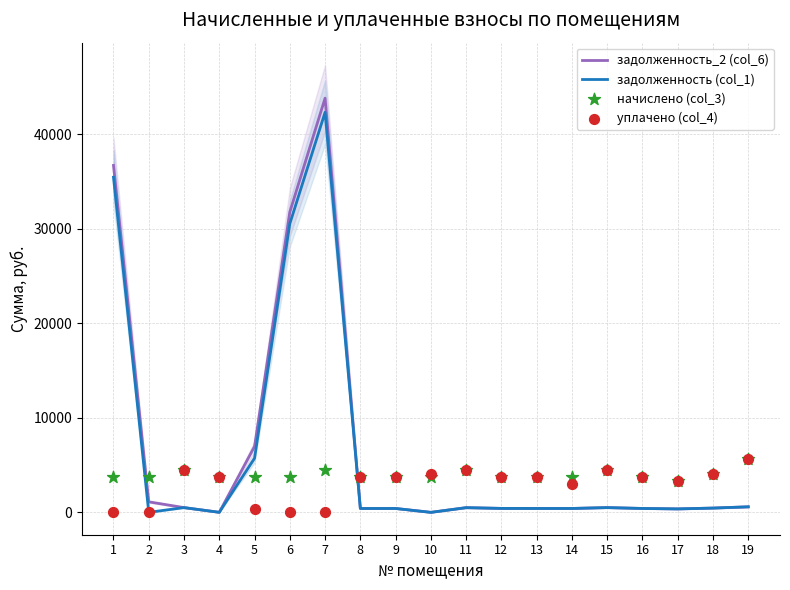

Which series reaches the minimum Y coordinate?

задолженность_2 (col_6)